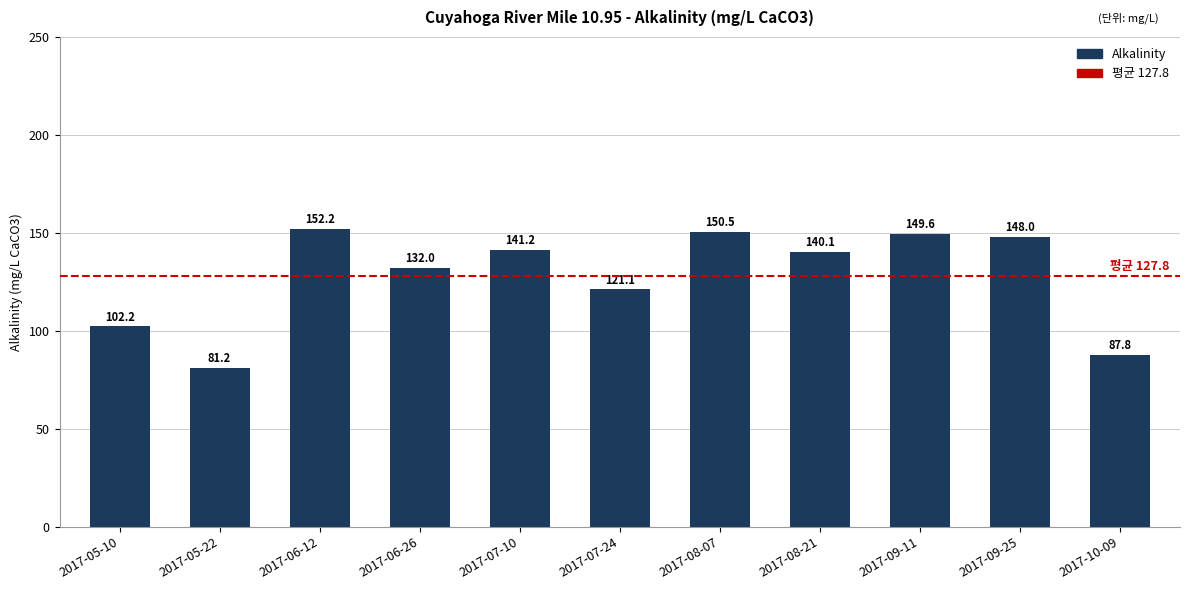

Count the number of values greater than 140.

6